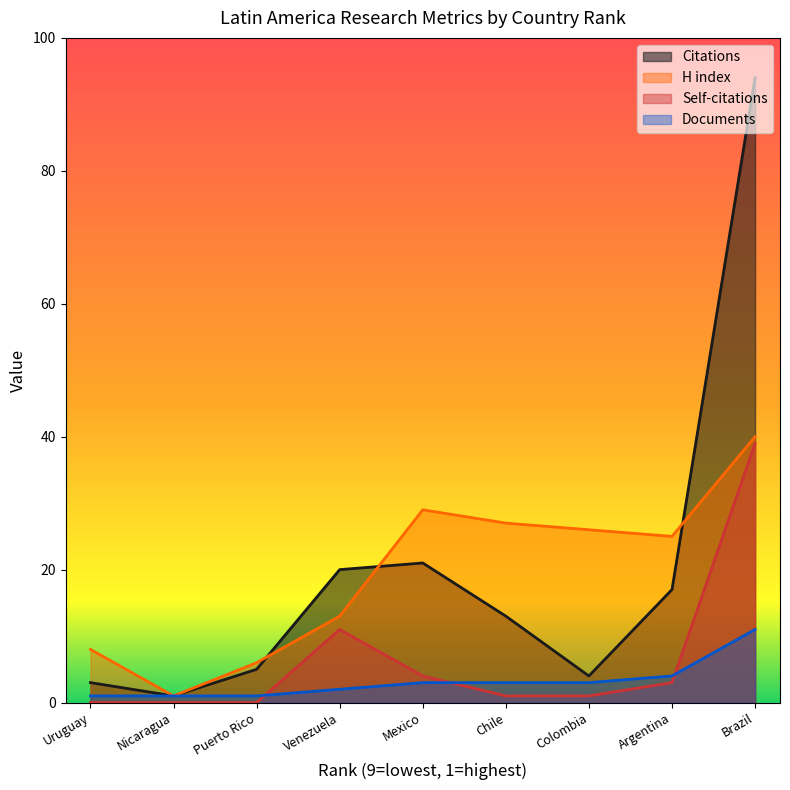

How many data points does each series have?

9